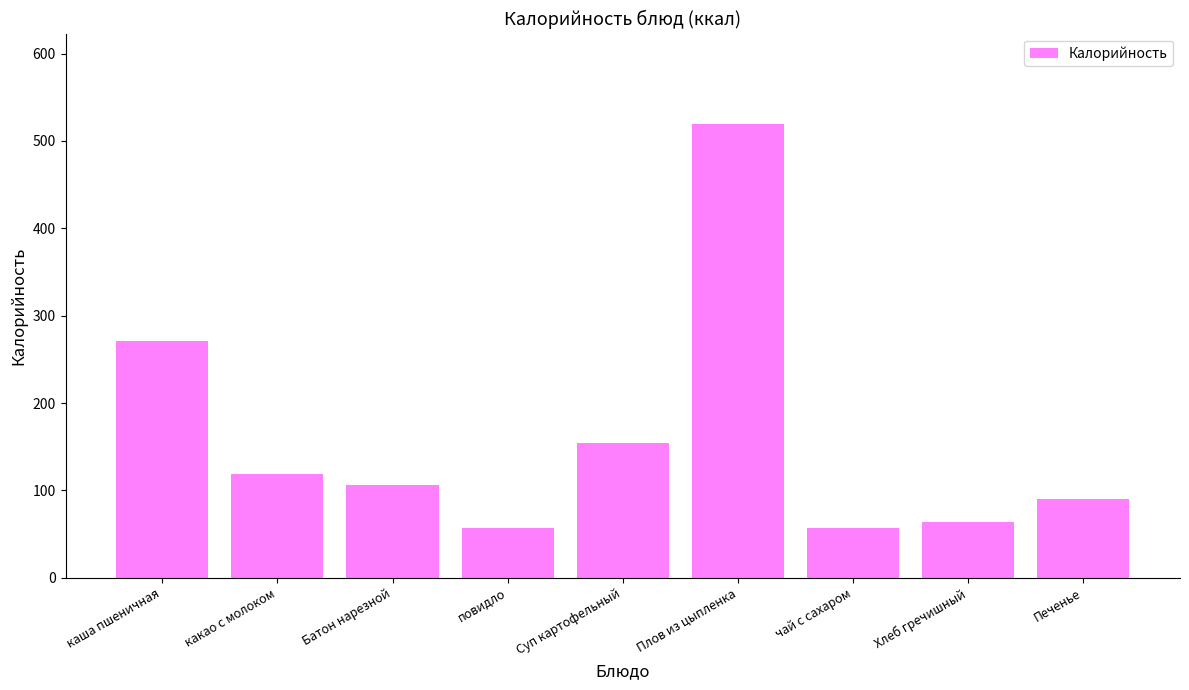

What is the value of the 1st bar from the left?

271